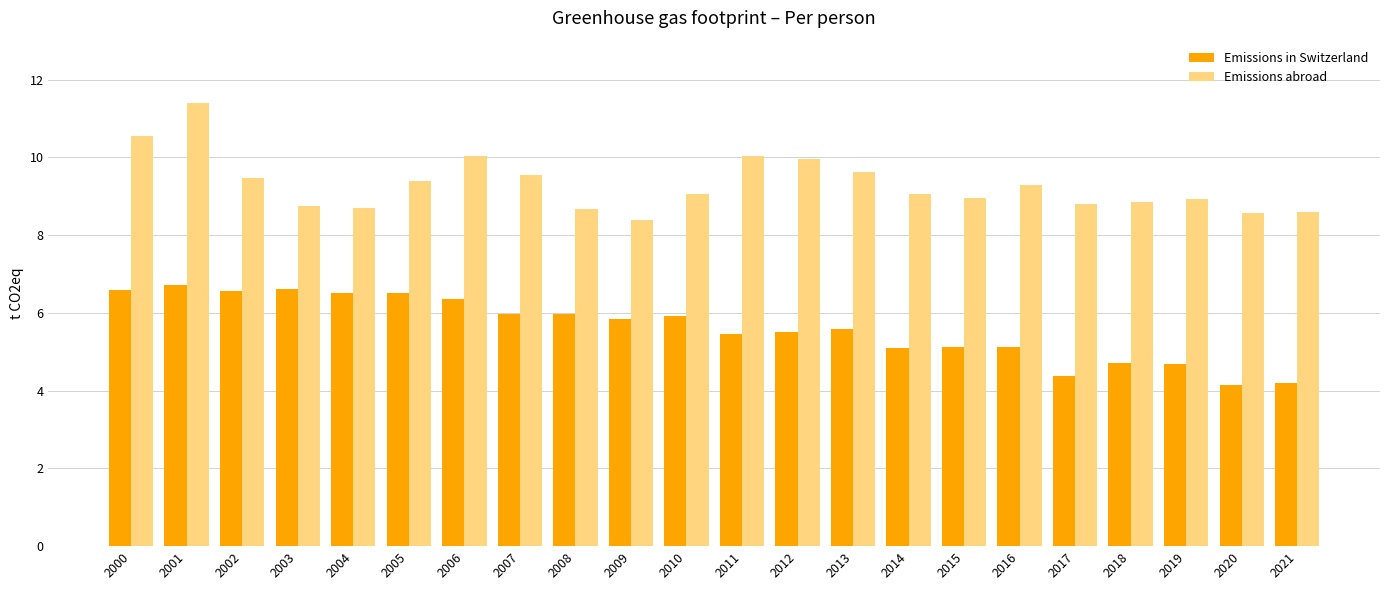

True or false: Emissions abroad has a value of 9.0 at 2014.

True